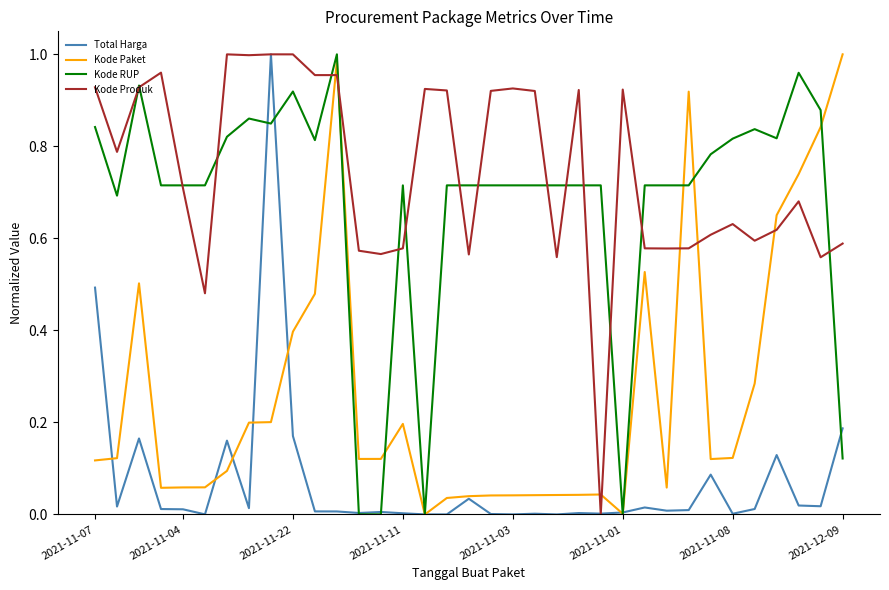

What are all the series names shown in the legend?

Total Harga, Kode Paket, Kode RUP, Kode Produk